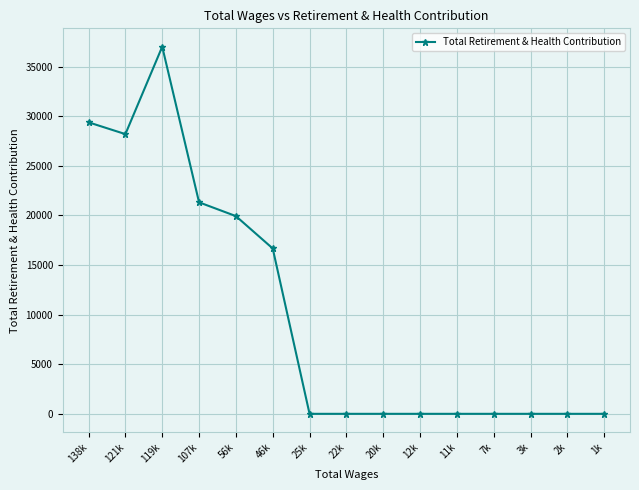

What value does the data have at 119k, to the nearest 100?

37000